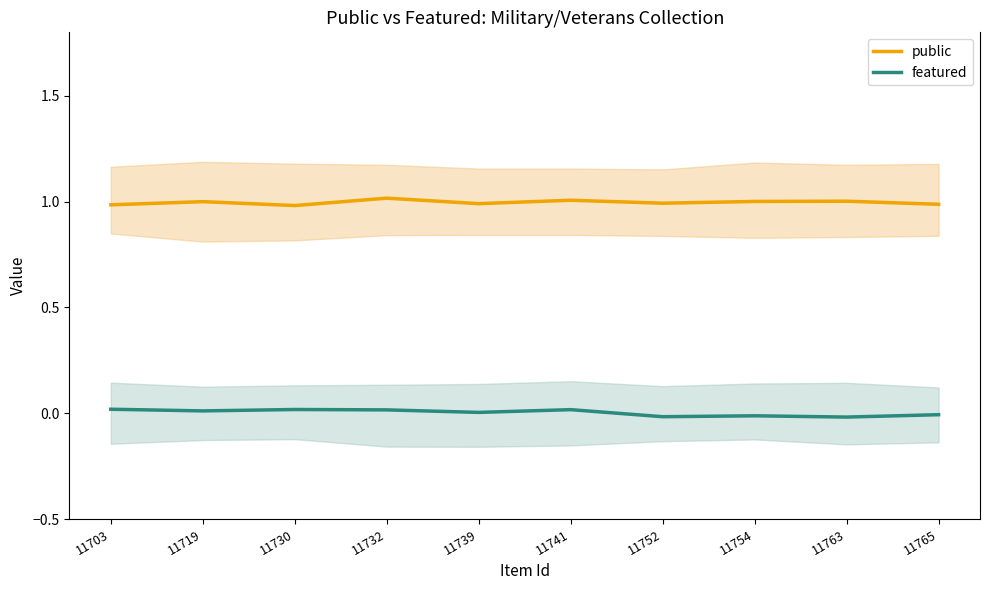

At which category is the sum across all series the highest?

11732